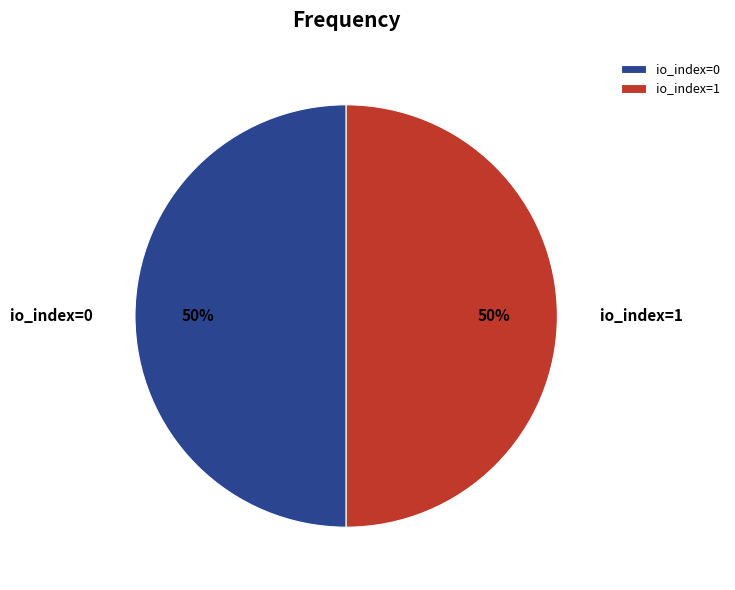

Approximately how many times larger is the value at io_index=0 compared to io_index=1?

1.0